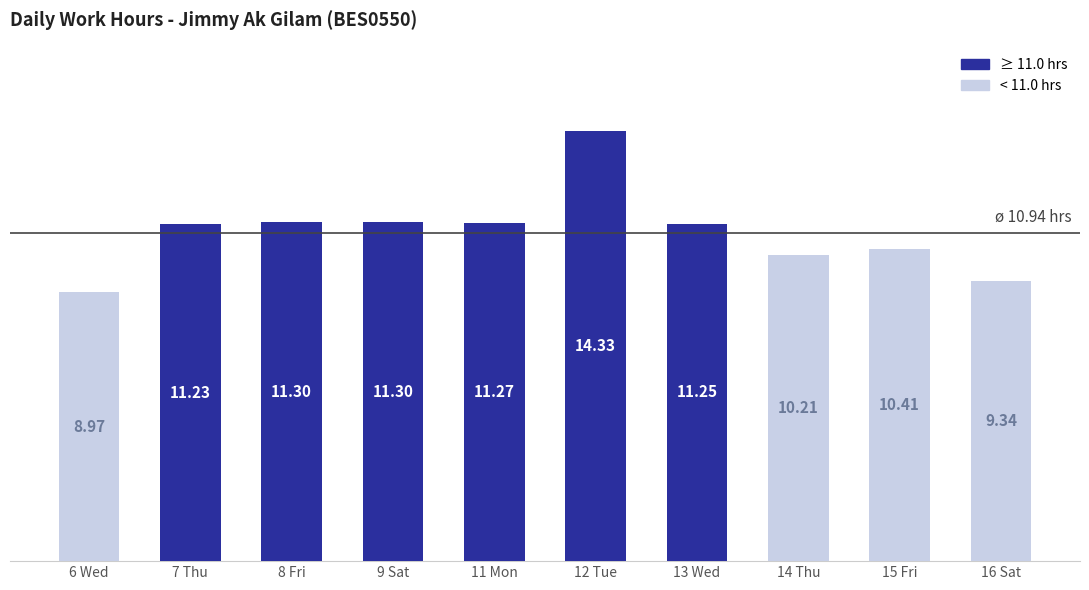

At which label does the data first exceed 11?

7 Thu